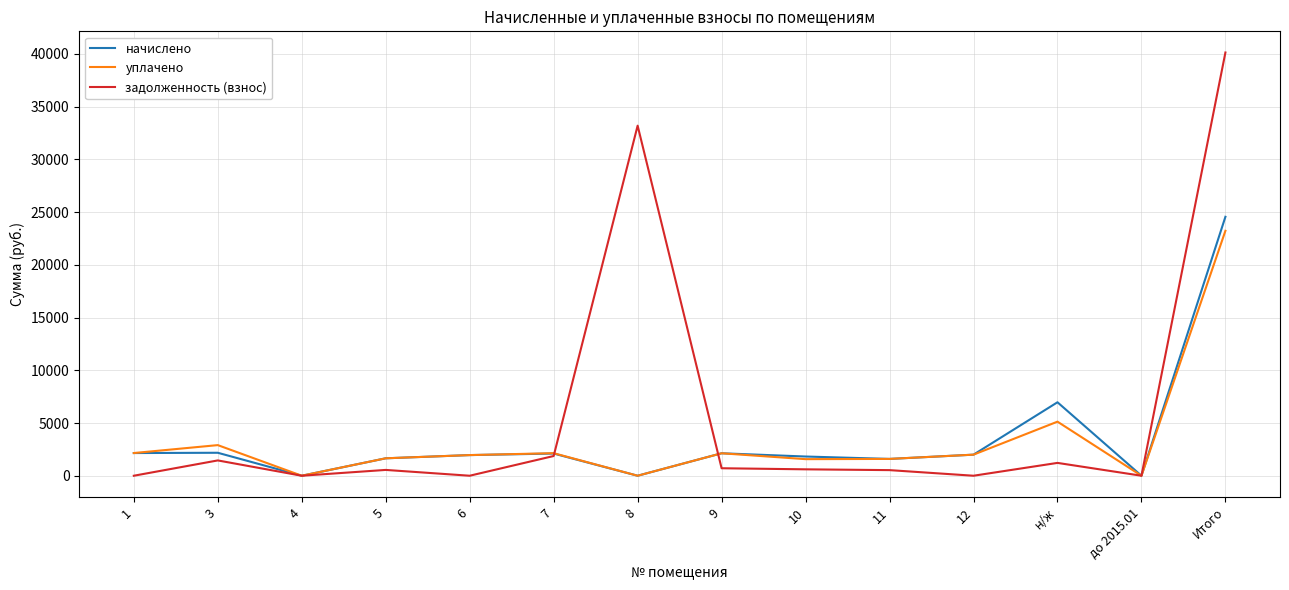

What position from the right is н/ж?

3